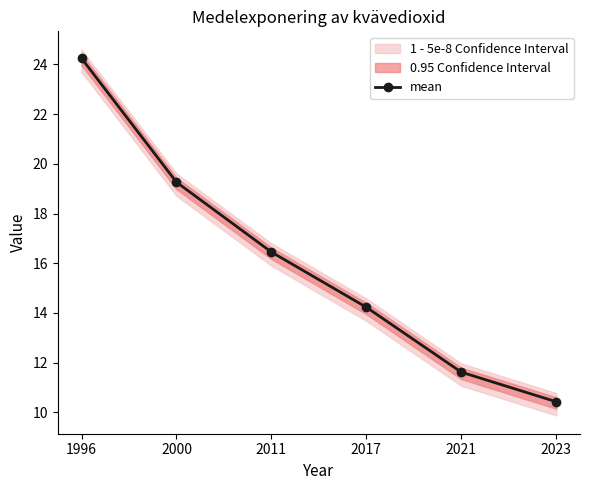

True or false: the data shows 14.2 at 2017.

True